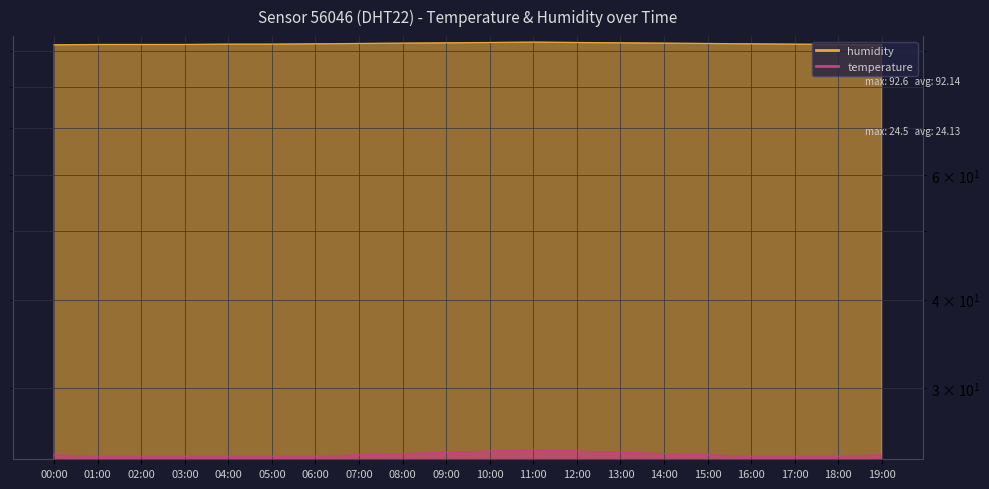

True or false: temperature and humidity intersect in this chart.

False